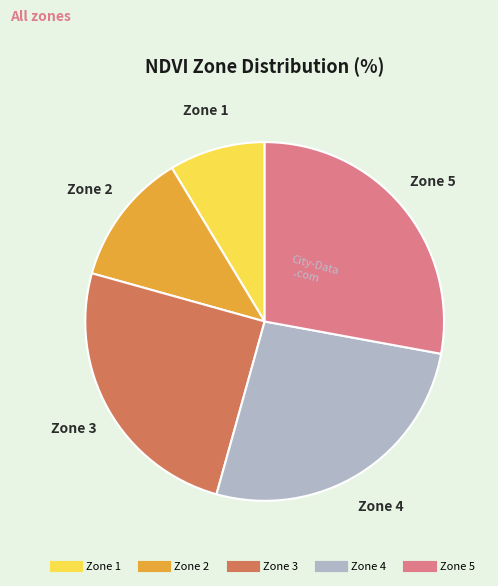

Rank the categories by value from lowest to highest.

Zone 1, Zone 2, Zone 3, Zone 4, Zone 5